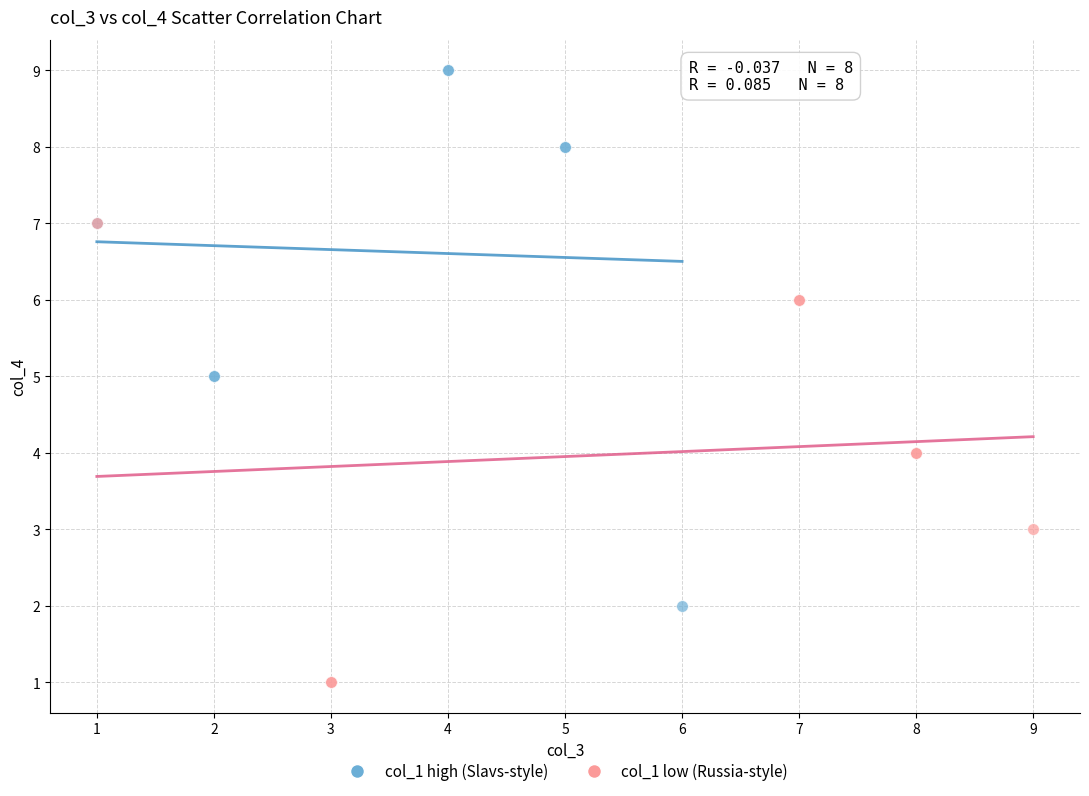

Which series reaches the minimum Y coordinate?

col_1 low (Russia-style)